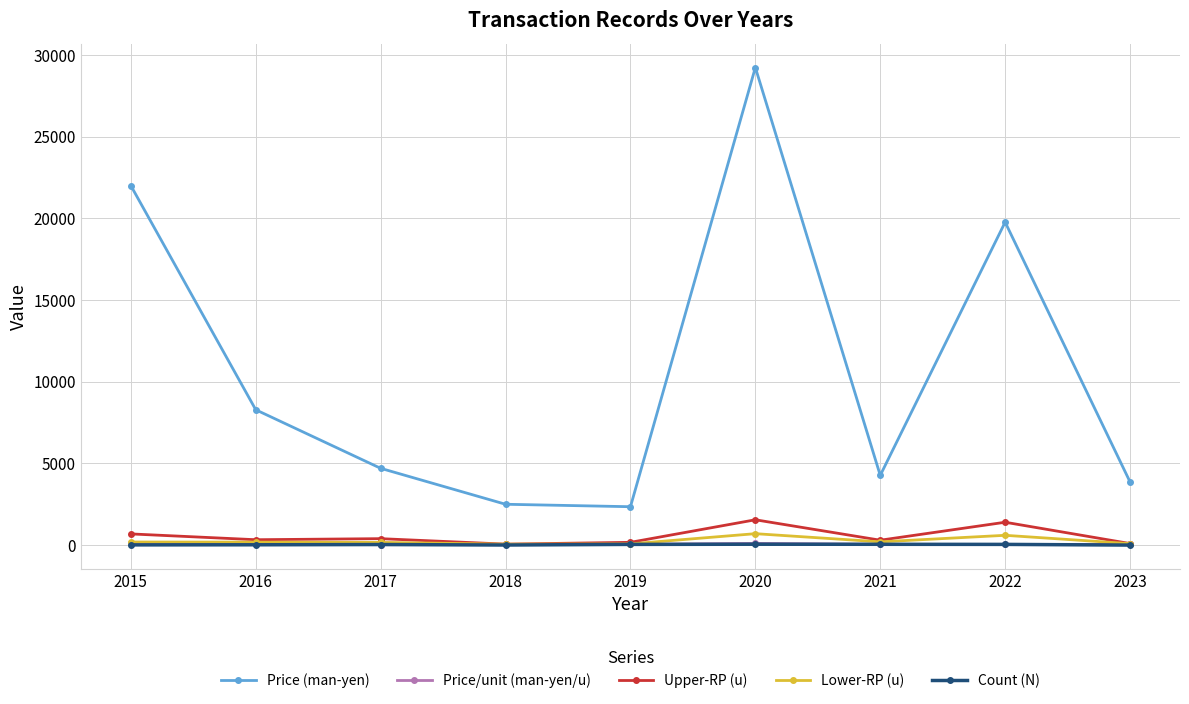

At which category is the sum across all series the highest?

2020